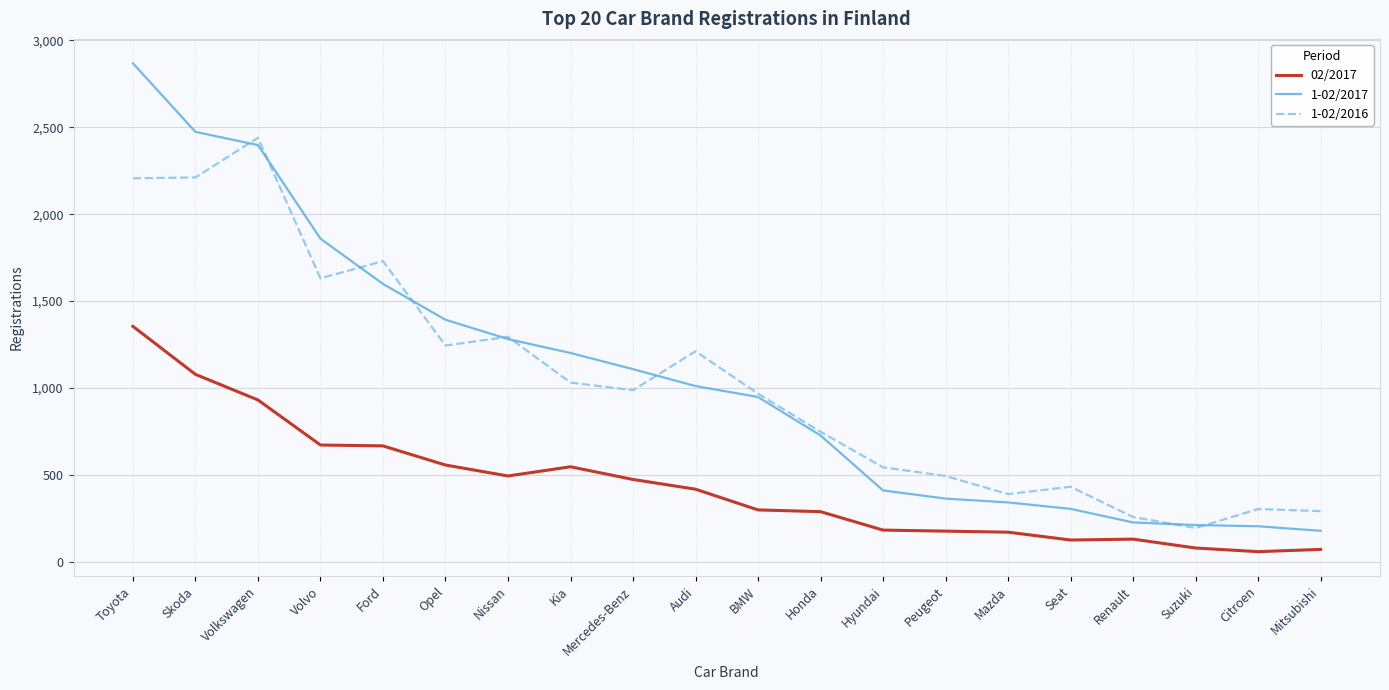

True or false: 1-02/2016 and 02/2017 cross at least once.

False